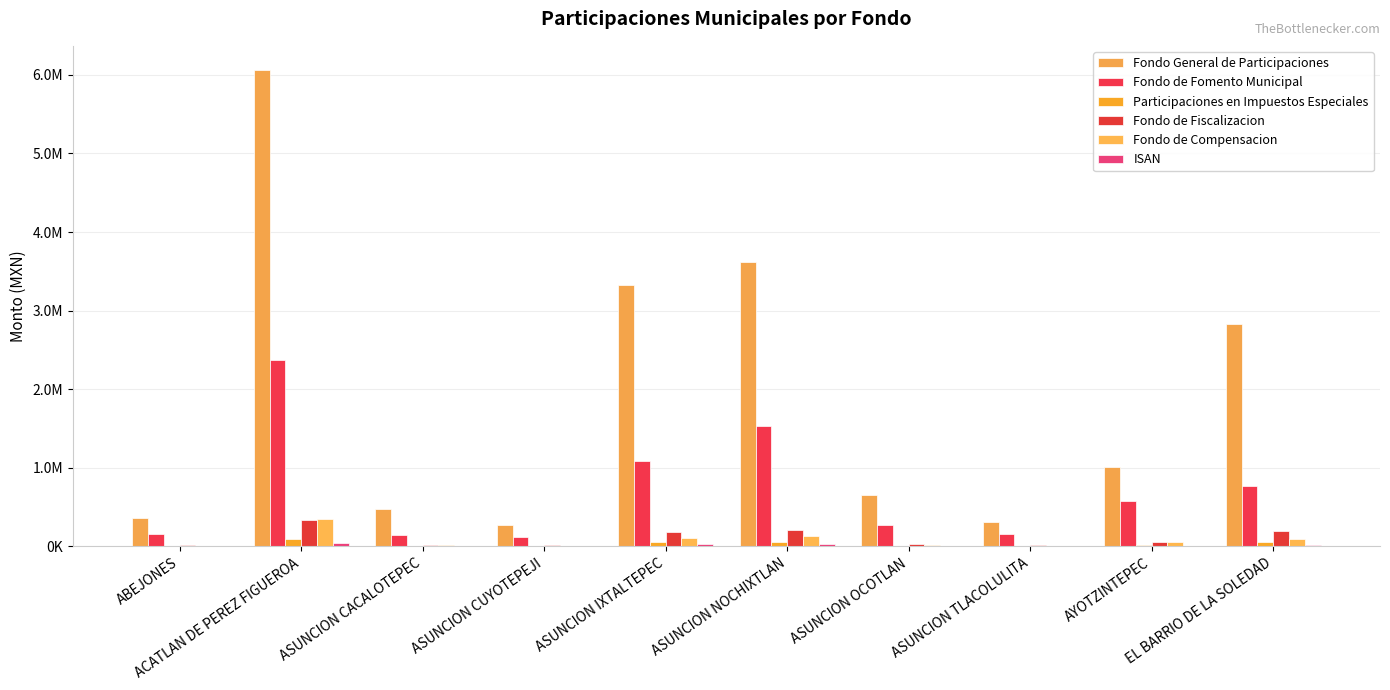

What is the value of the Fondo General de Participaciones bar at the 3rd from the left?

470443.4